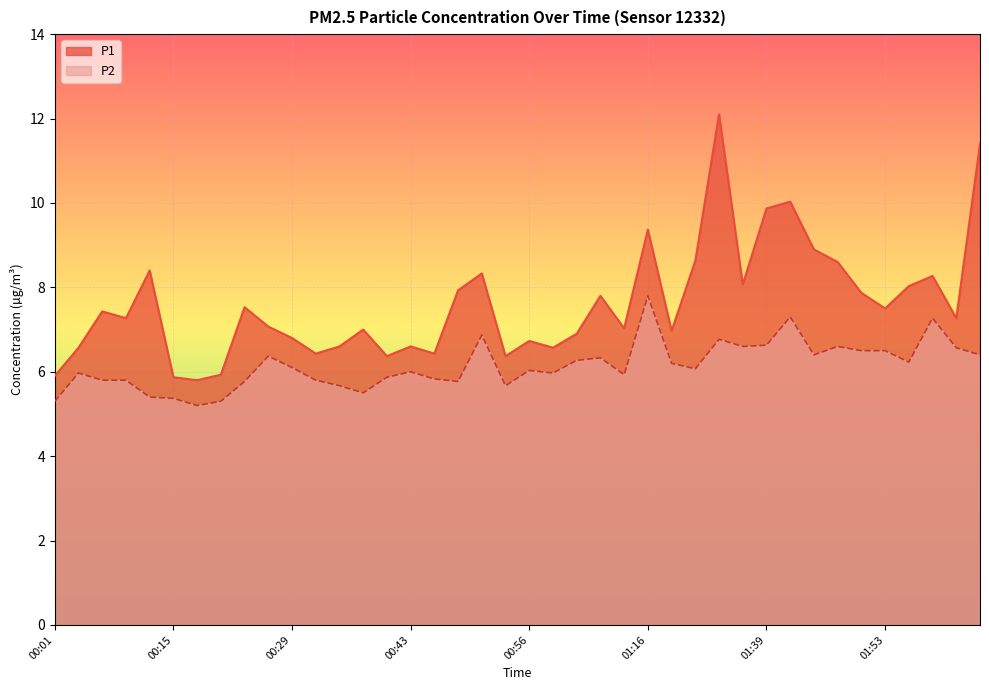

At which category is the sum across all series the highest?

01:30